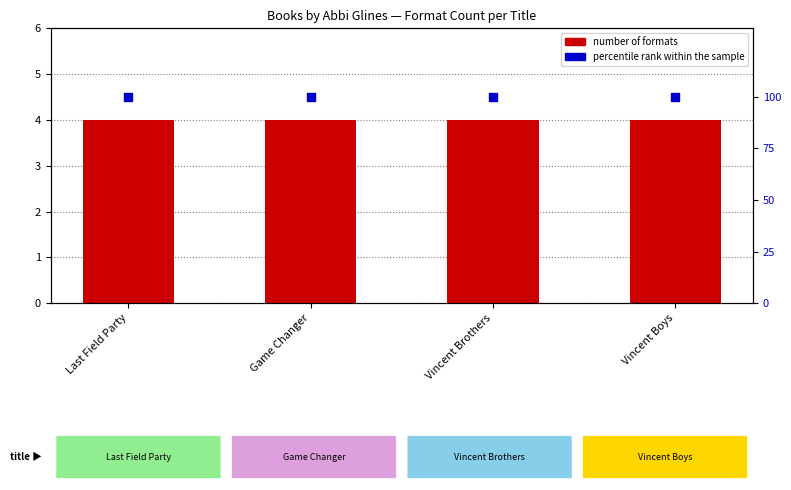

Which series contains the highest Y value?

percentile rank within the sample